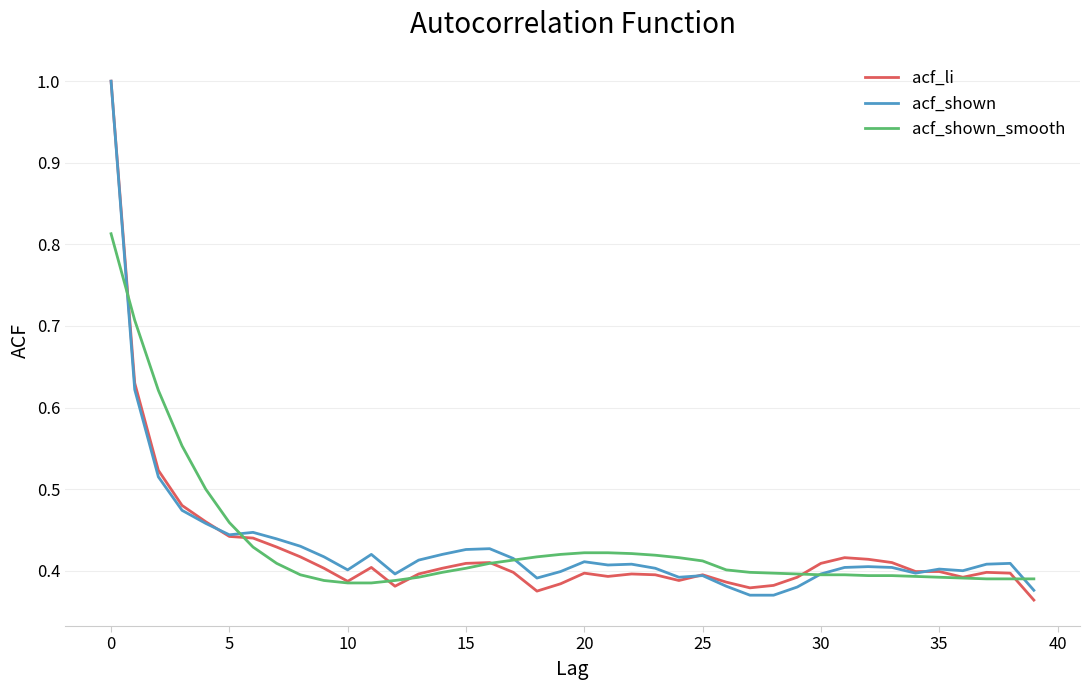

What is the maximum value shown in the chart?

1.0